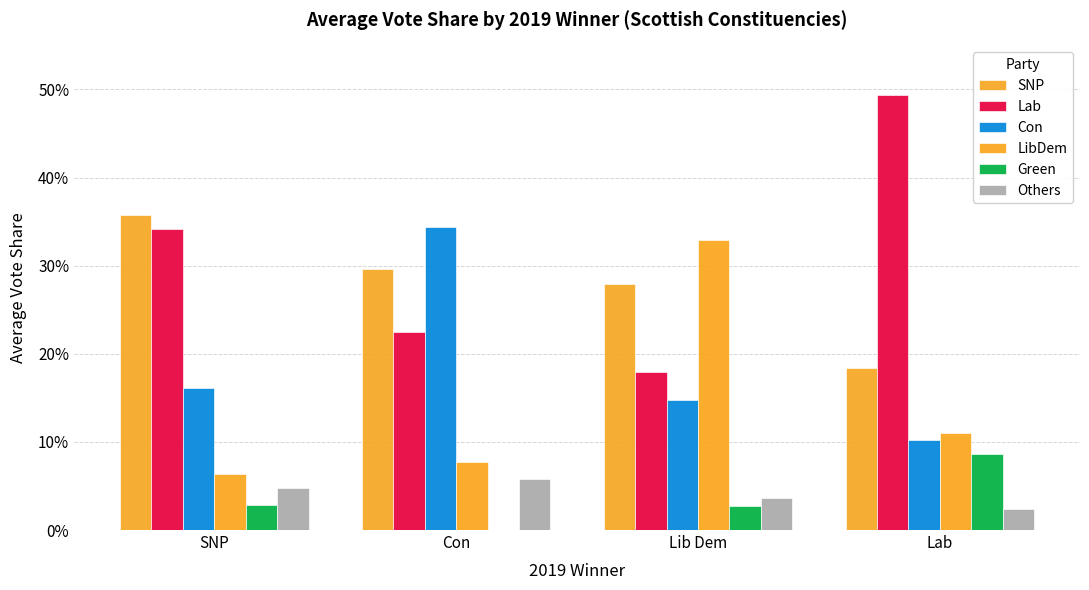

Rank the series by their maximum value, from lowest to highest.

Others, Green, LibDem, Con, SNP, Lab